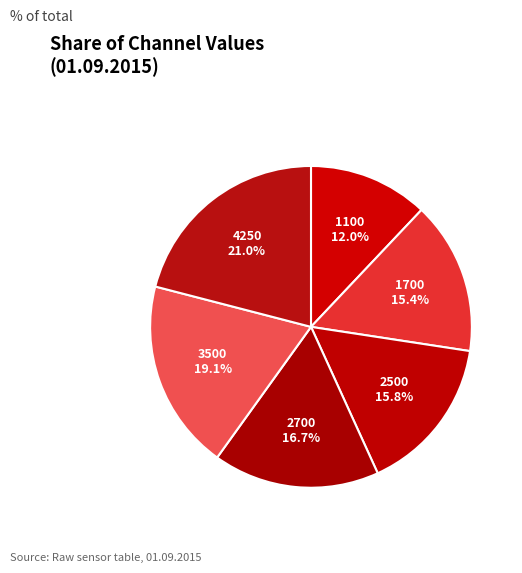

How much of the chart is everything except 2500?

84.2%